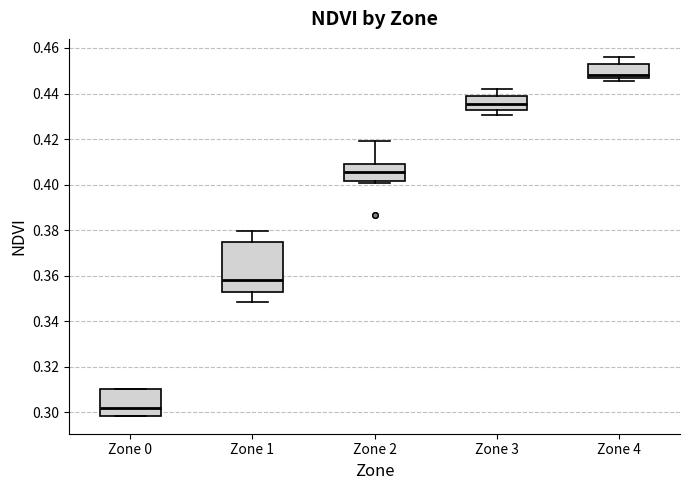

Reading left to right, read every box against the y-axis: the position of its median line, the range the box covers, and the ends of its whiskers. The values are not printed on the chart, so give them approximately, as read against the axis.

Zone 0: median 0.302, box 0.298 to 0.310, whiskers 0.298 to 0.310
Zone 1: median 0.358, box 0.352 to 0.374, whiskers 0.348 to 0.380
Zone 2: median 0.406, box 0.402 to 0.408, whiskers 0.400 to 0.420
Zone 3: median 0.436, box 0.432 to 0.440, whiskers 0.430 to 0.442
Zone 4: median 0.448, box 0.446 to 0.452, whiskers 0.446 (just below the box's lower edge) to 0.456